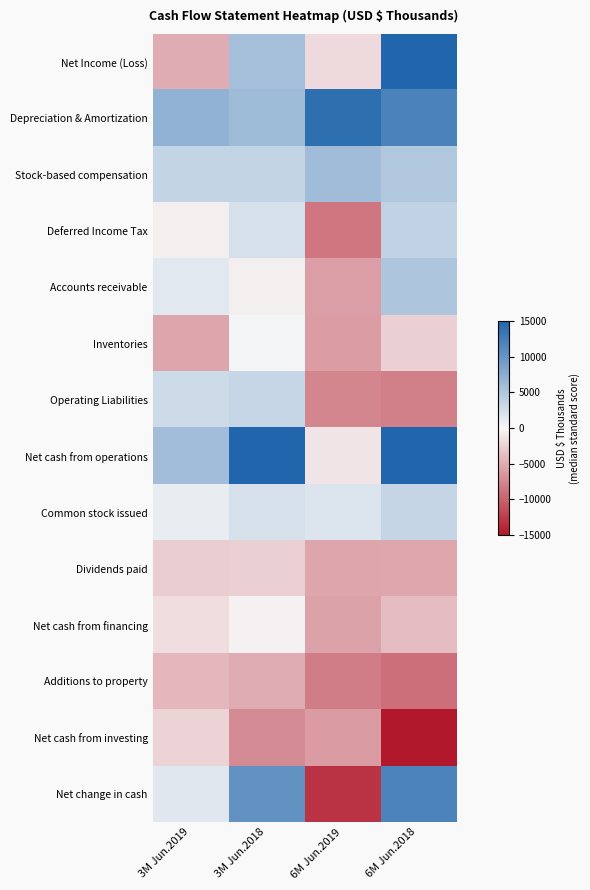

At which category does the chart reach its peak across all series?

6M Jun.2018